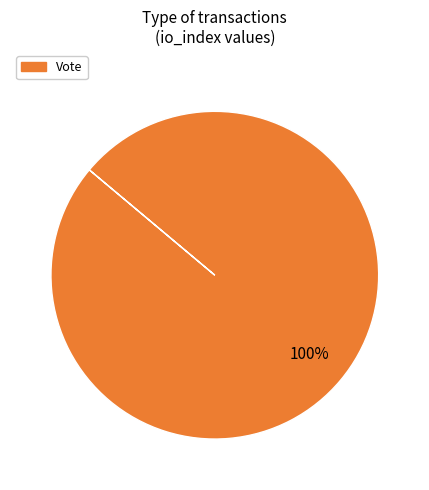

Count the number of slices in the pie.

1